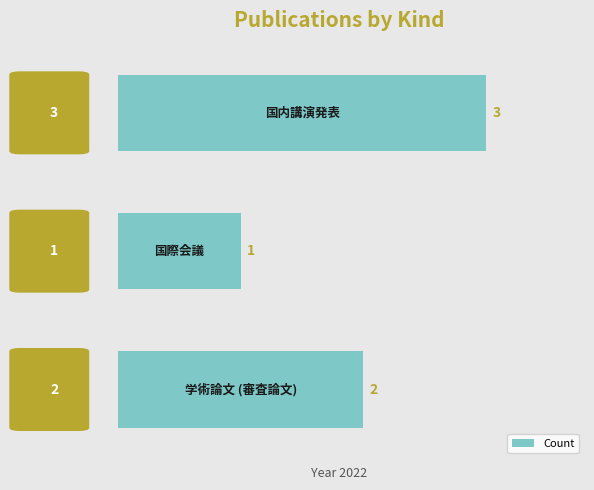

How many bars are there in total?

3